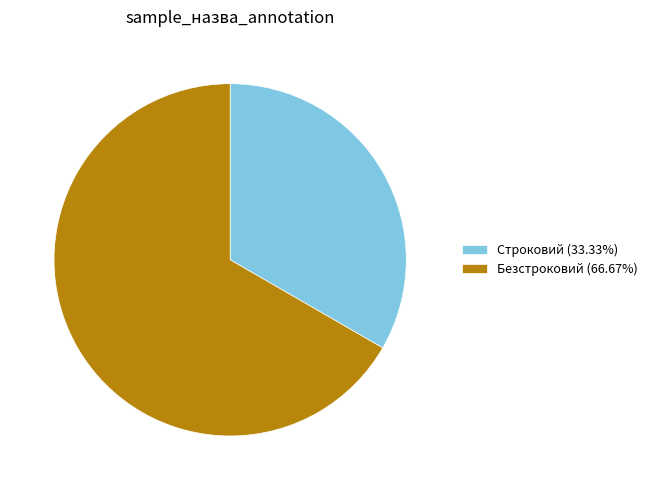

Rank the categories by value from lowest to highest.

Строковий, Безстроковий